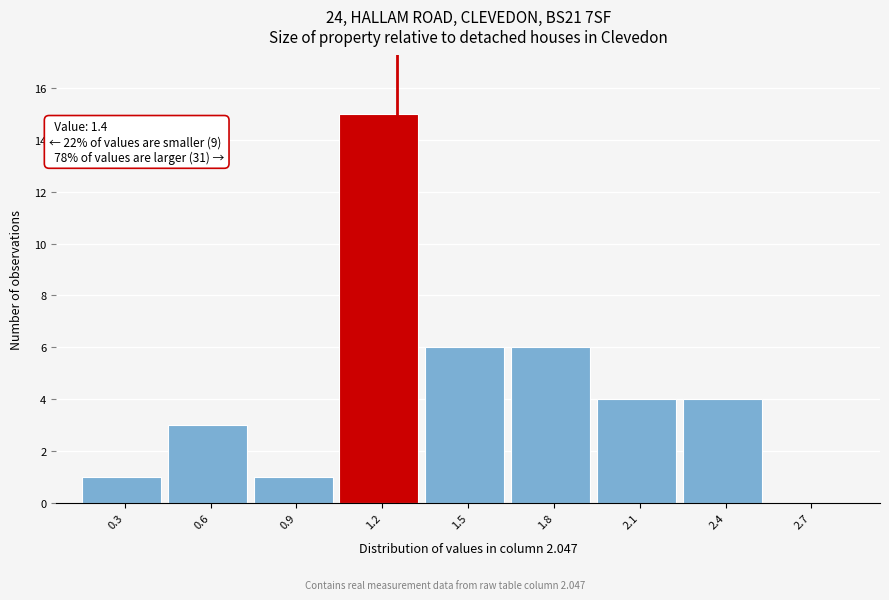

Reading left to right, extract all data points from this chart.

0.3=1	0.6=3	0.9=1	1.2=15	1.5=6	1.8=6	2.1=4	2.4=4	2.7=0